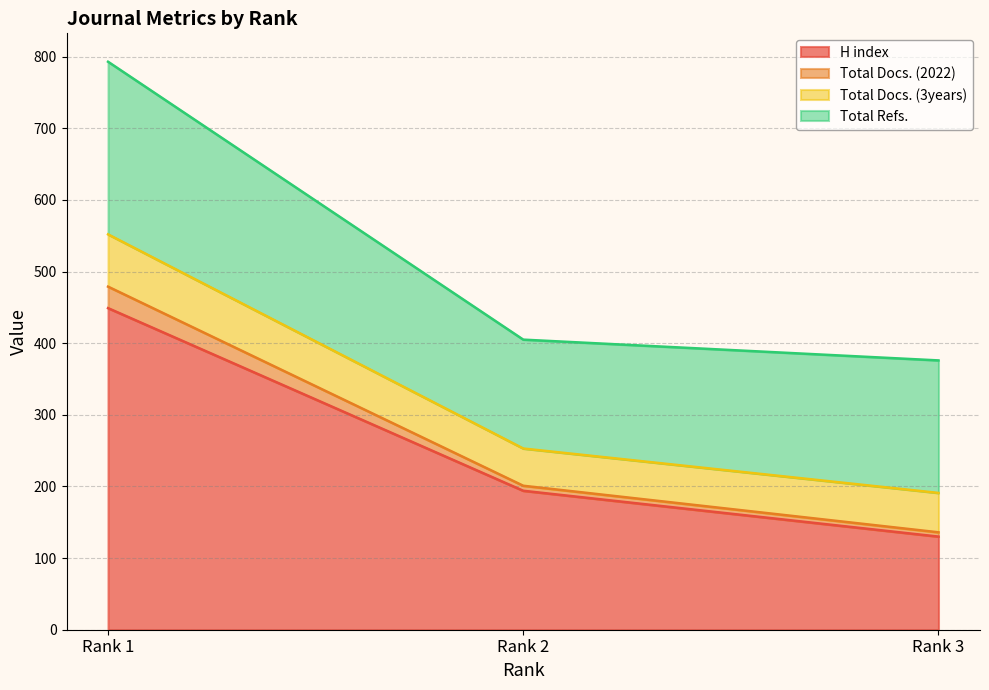

Rank the categories by H index value from lowest to highest.

Rank 3, Rank 2, Rank 1